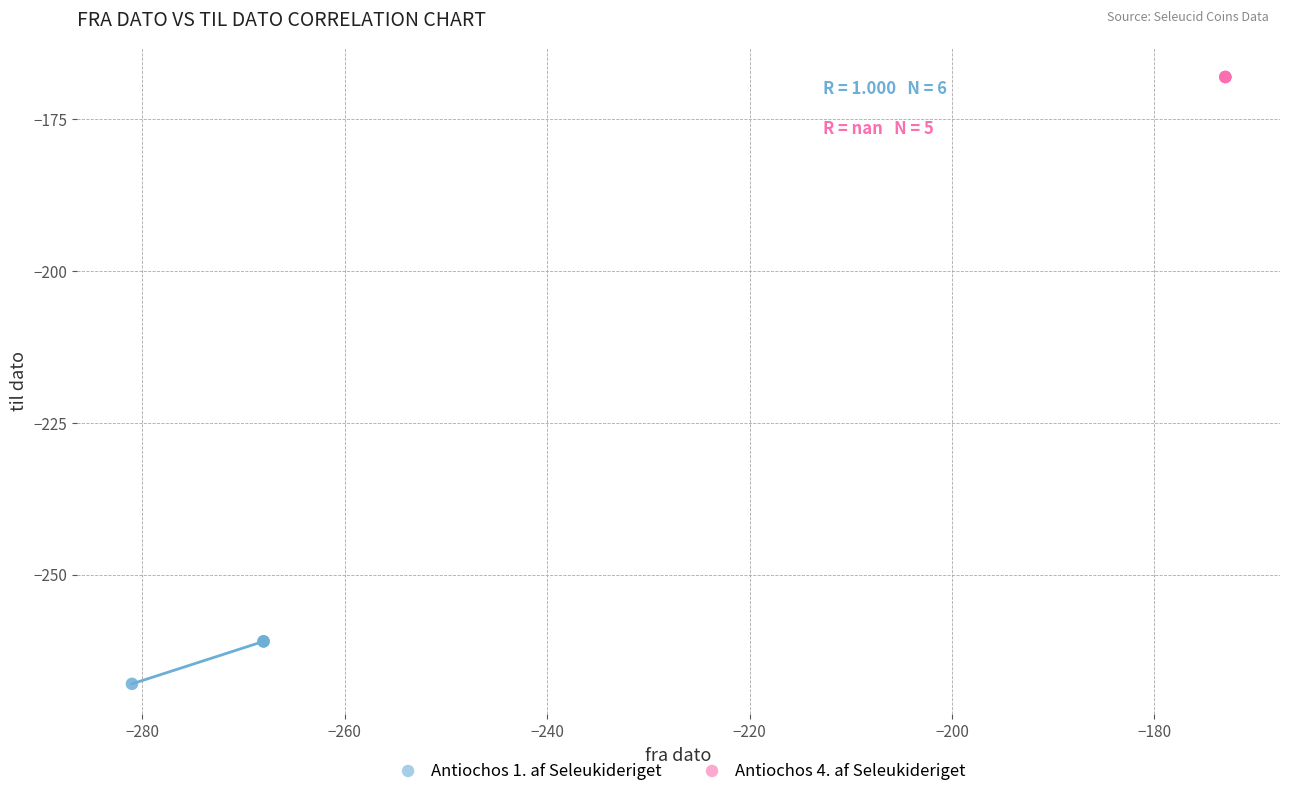

Which series reaches the maximum Y coordinate?

Antiochos 4. af Seleukideriget